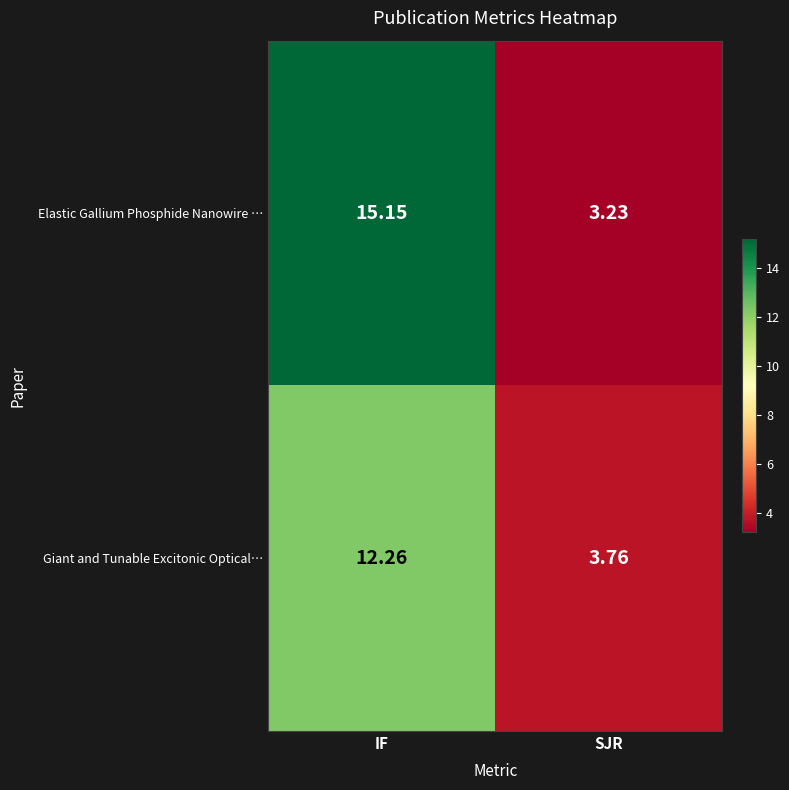

At how many categories does at least one series exceed 7?

1